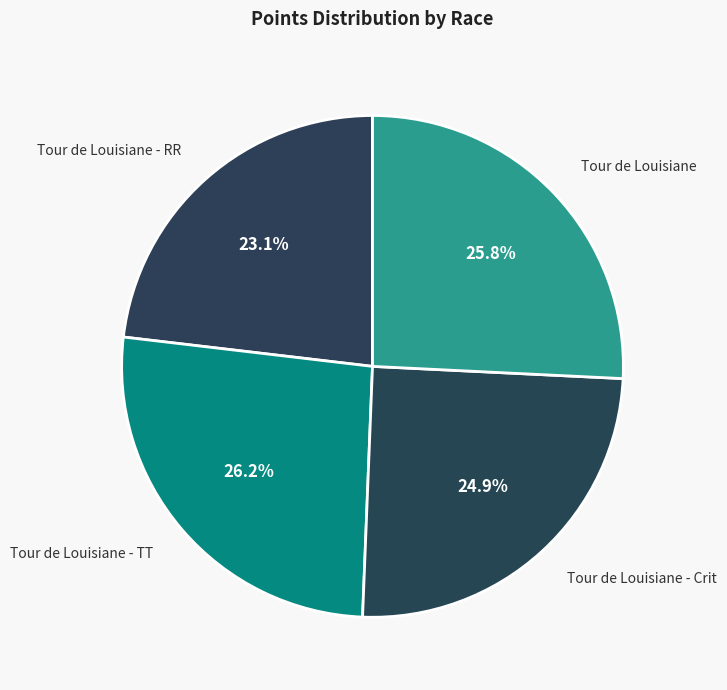

What is the smallest slice in the pie chart?

Tour de Louisiane - RR